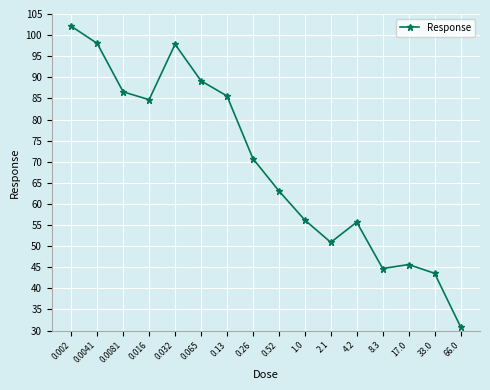

At which category does the data reach its first local peak?

0.032